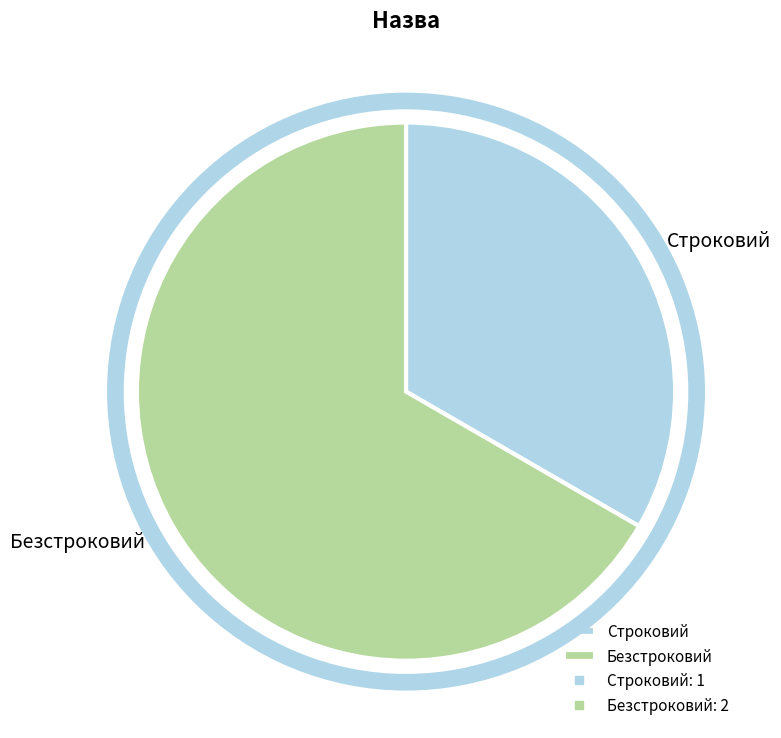

Combined, do Безстроковий and Строковий account for over 50%?

Yes